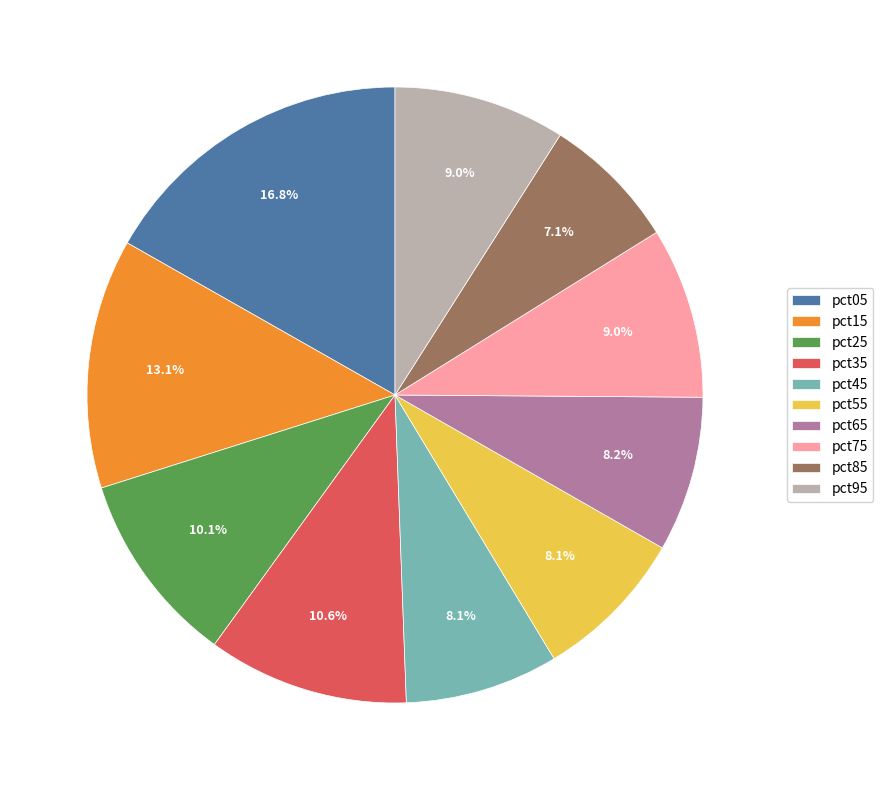

How much of the chart is everything except pct45?

91.9%